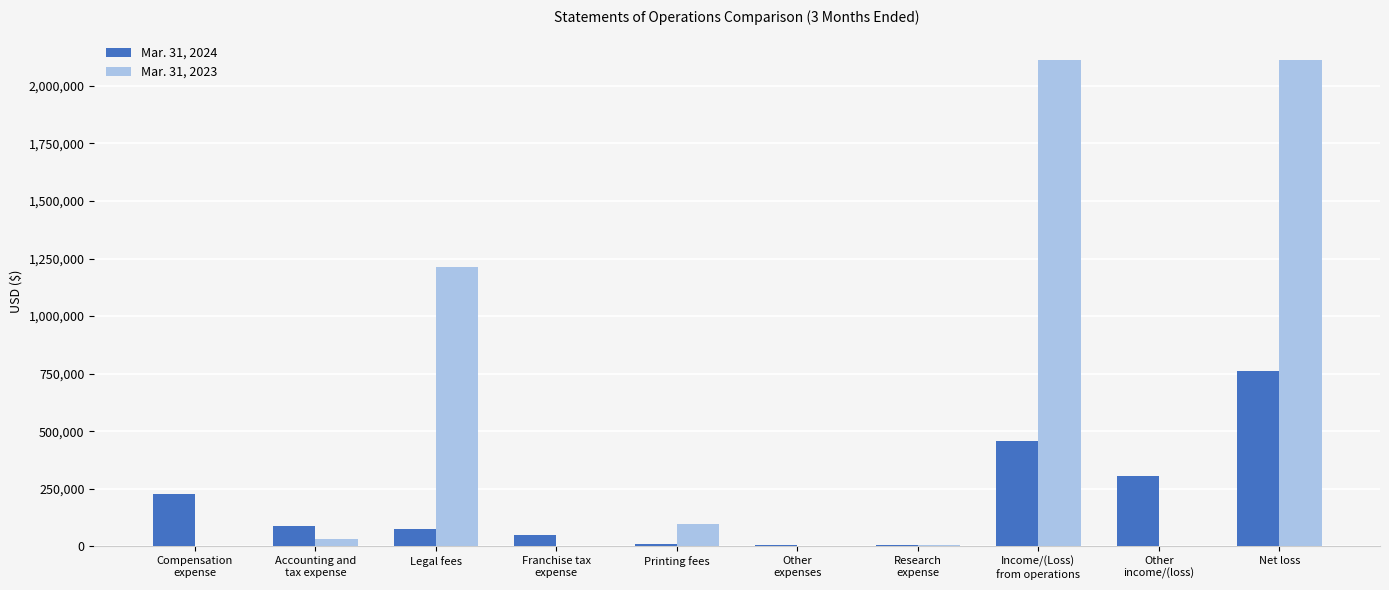

Which series has the largest total across all categories?

Mar. 31, 2023